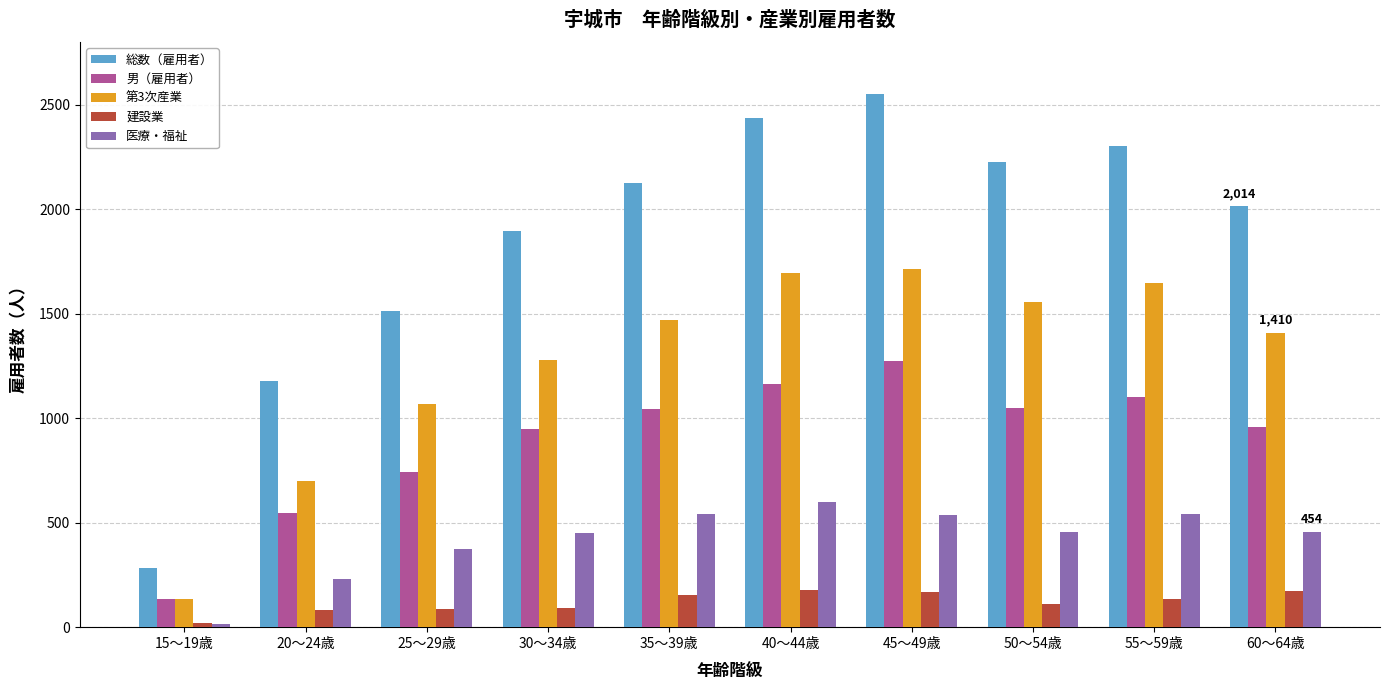

At which category is the sum across all series the highest?

45～49歳